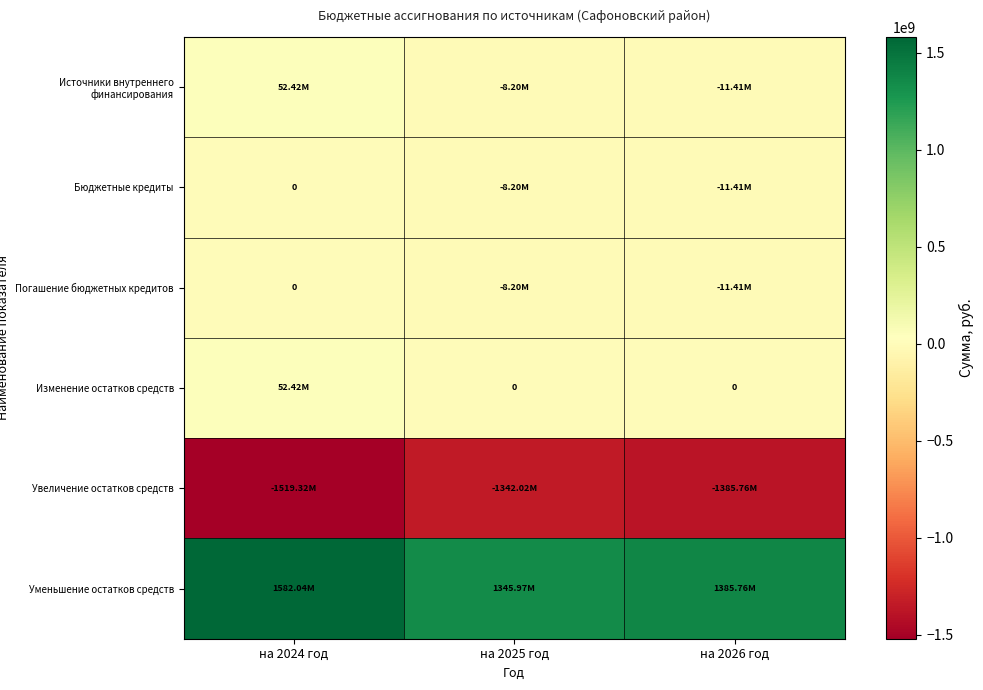

Where does the Увеличение остатков средств series first go above -1385764616?

на 2025 год